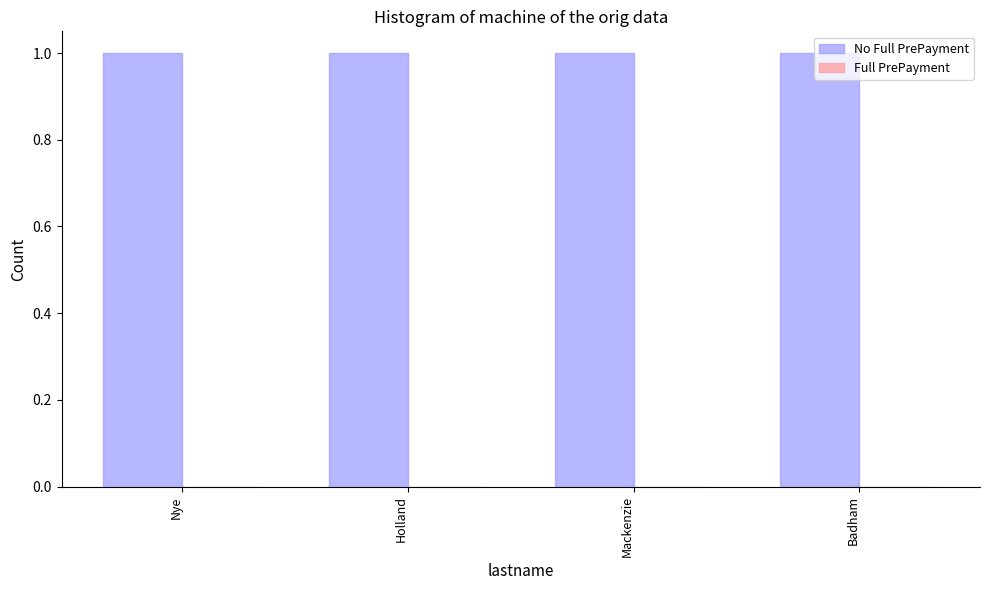

Which series has the largest total across all categories?

No Full PrePayment